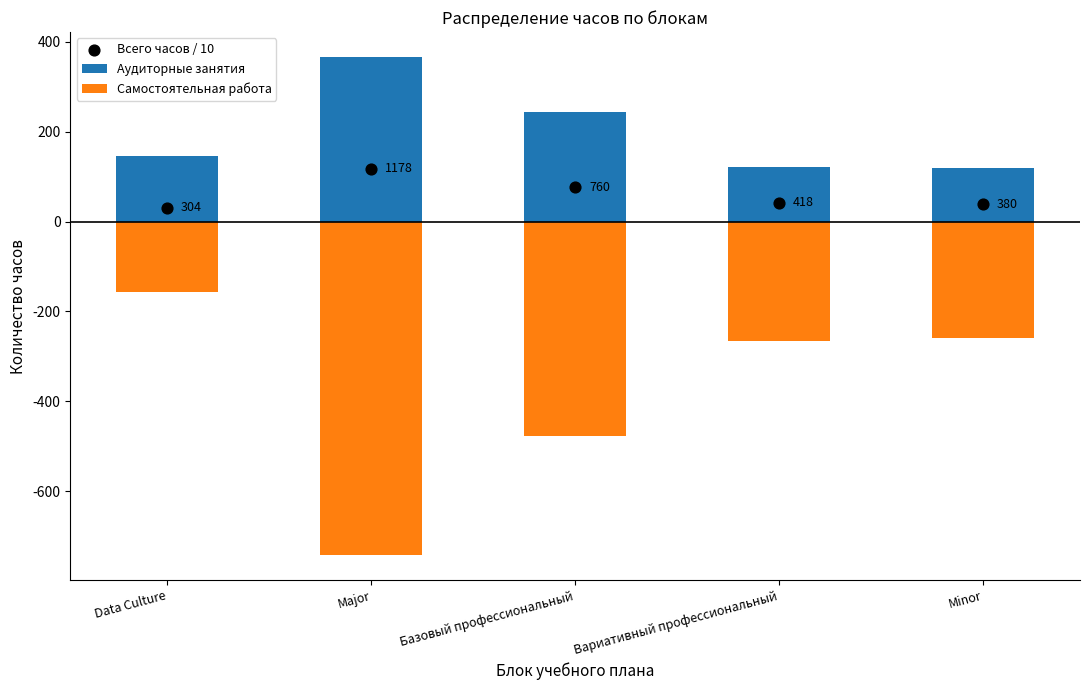

Is the value of Самостоятельная работа at Вариативный профессиональный greater than the value of Всего часов / 10 at Data Culture?

No